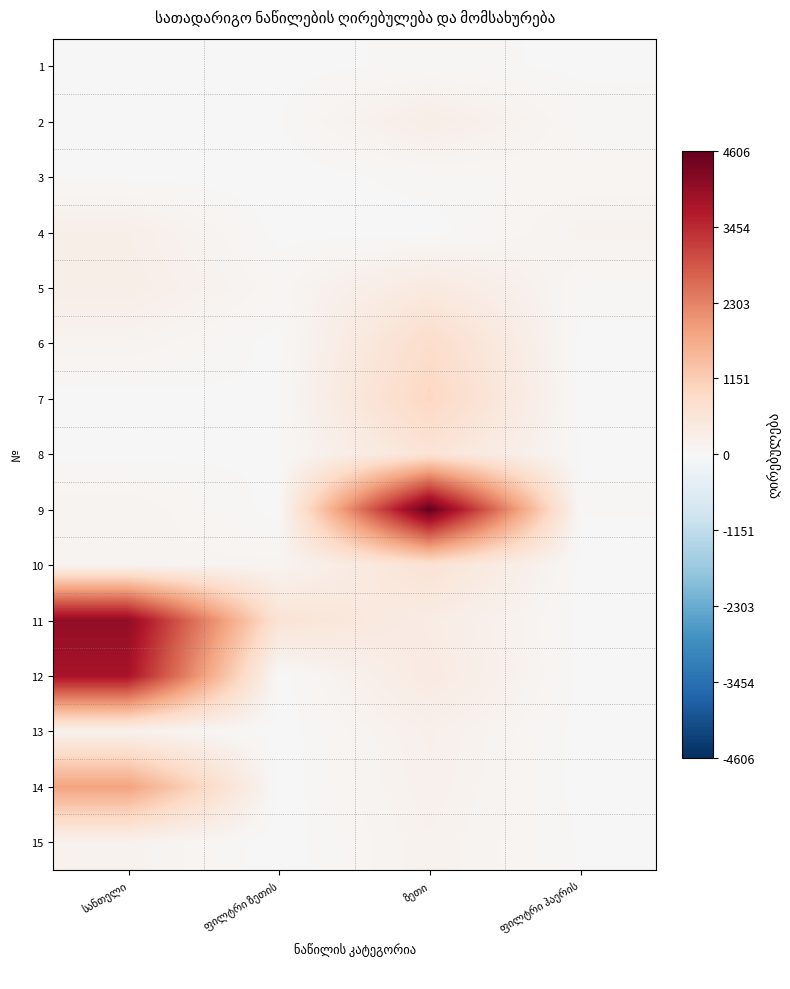

Count the number of categories in the chart.

4